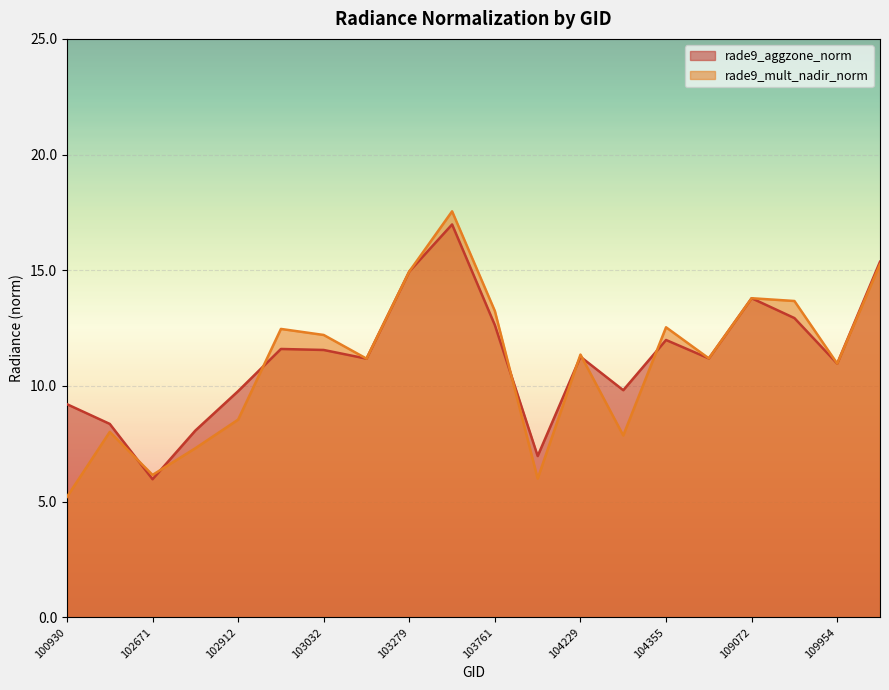

Does the chart display data point markers on the line(s)?

No